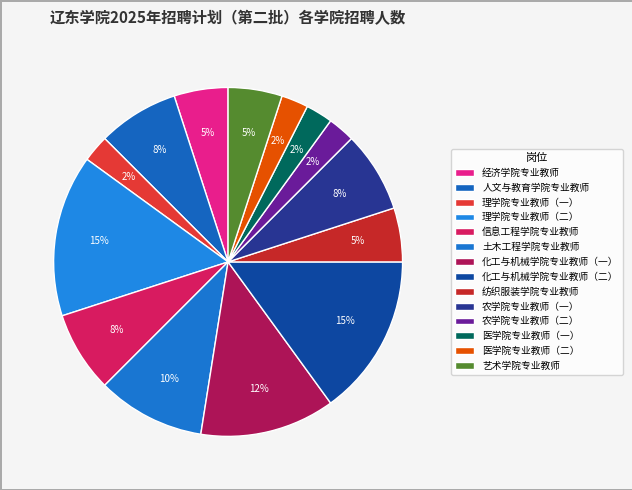

Count the number of slices in the pie.

14